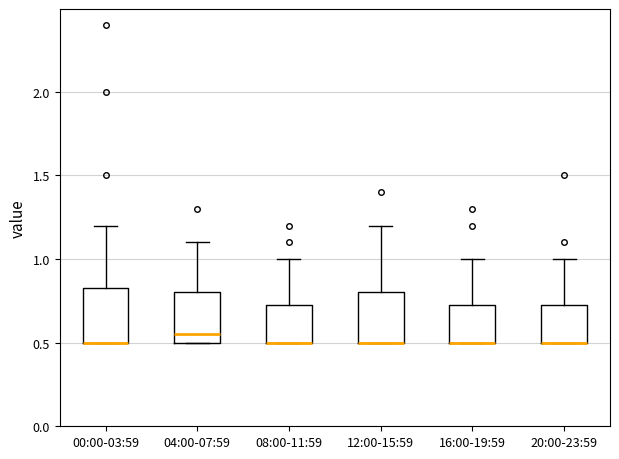

Where is the lower edge of the box for 16:00-19:59 on the y-axis? The values are not printed on the chart, so give them approximately, as read against the axis.

0.50